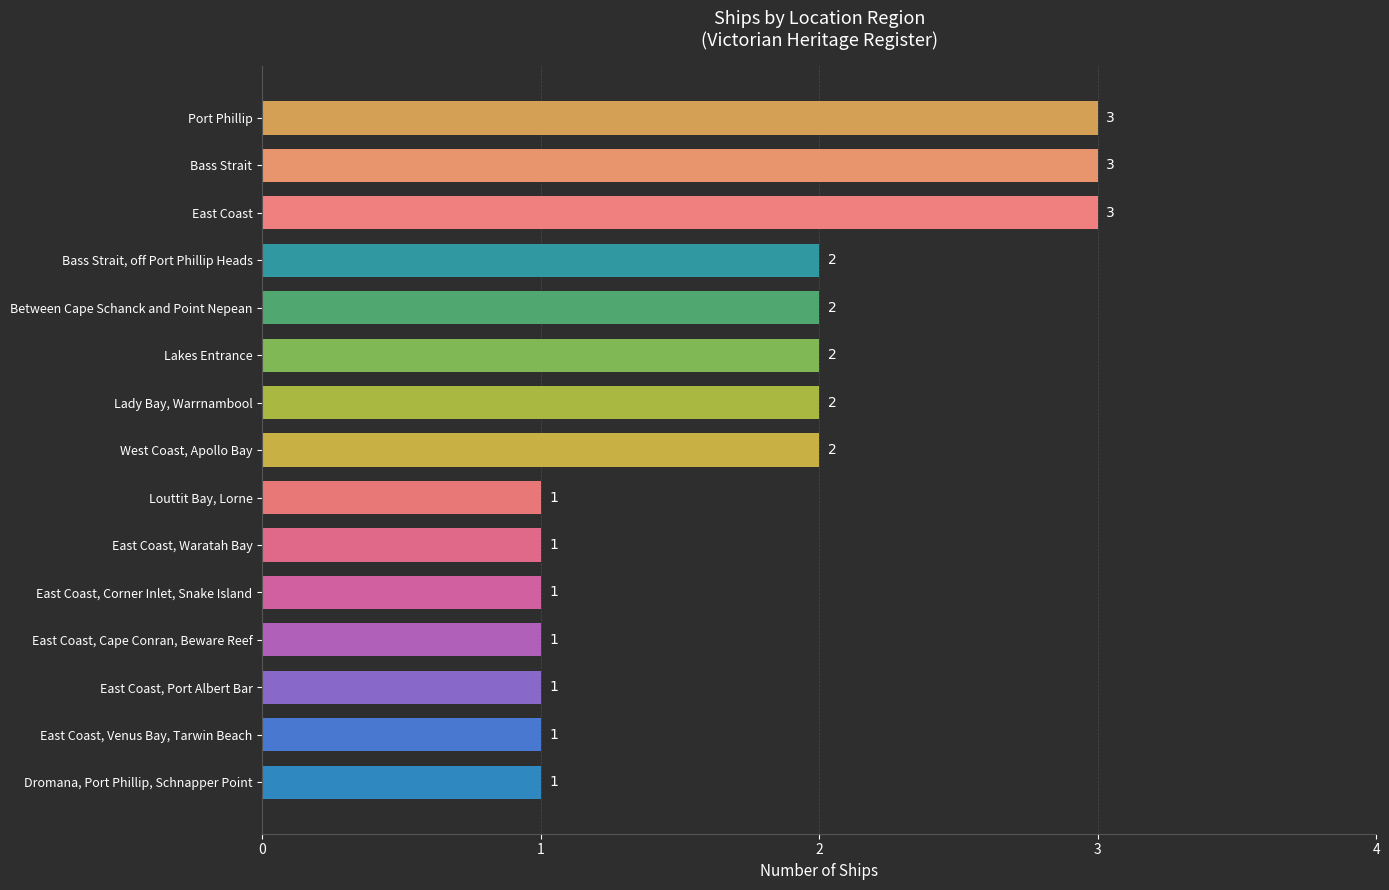

What is the sum of the values at East Coast, Port Albert Bar and West Coast, Apollo Bay?

3